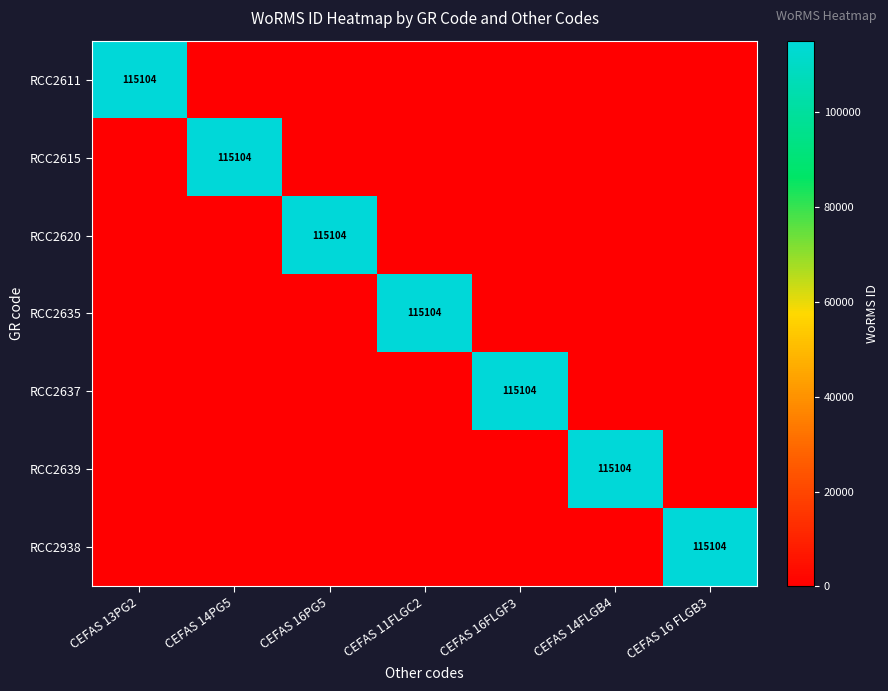

Which category has the lowest value across all series?

CEFAS 14PG5